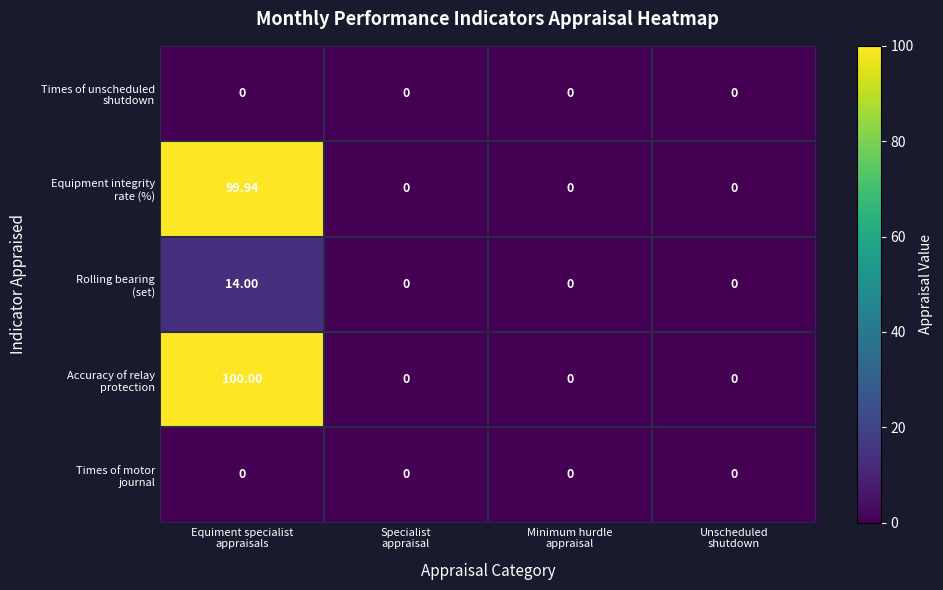

Rank the series by their maximum value, from highest to lowest.

Accuracy of relay protection, Equipment integrity rate (%), Rolling bearing (set), Times of unscheduled shutdown, Times of motor journal